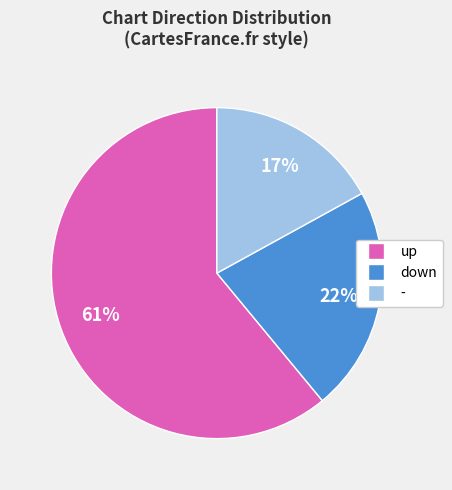

How many segments does this pie chart have?

3